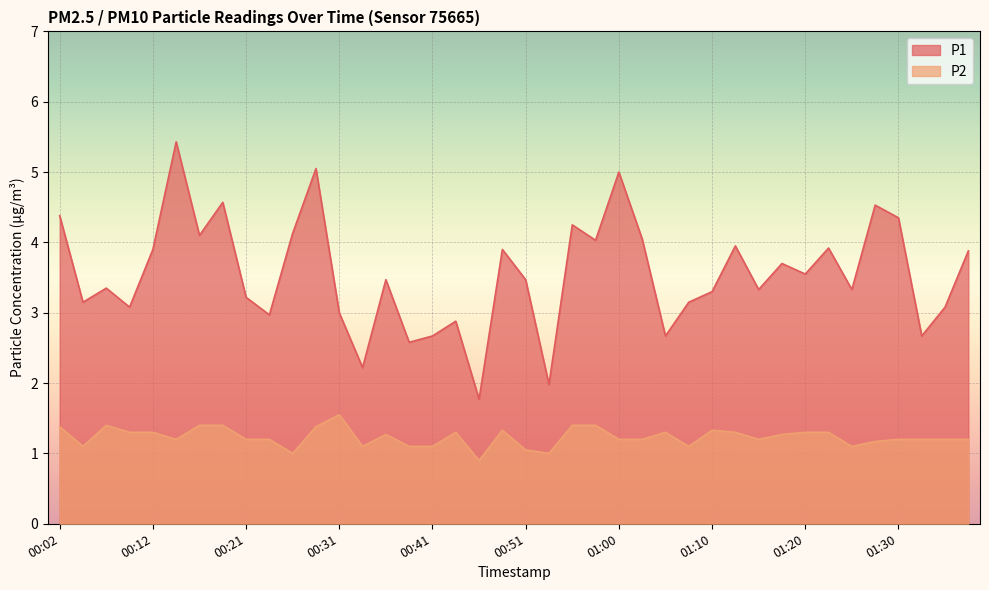

What is the difference between the highest and lowest values at 01:13?

2.7